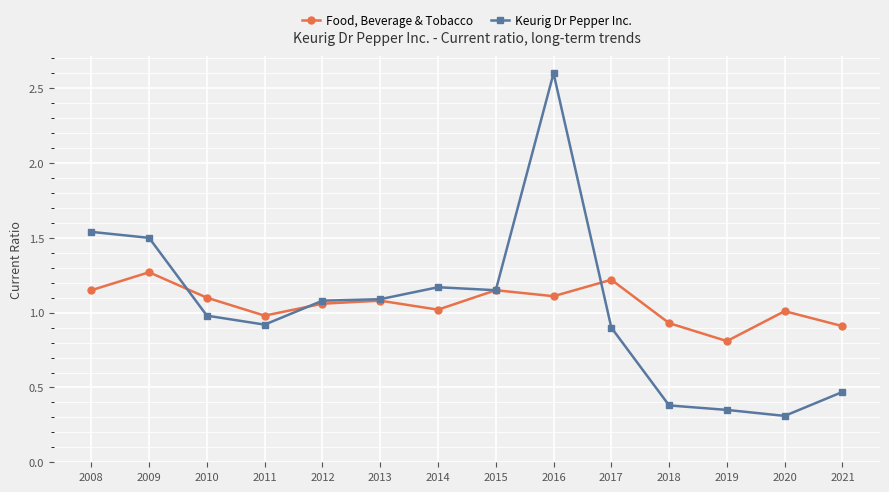

List the series in order of their peak value, highest first.

Keurig Dr Pepper Inc., Food, Beverage & Tobacco